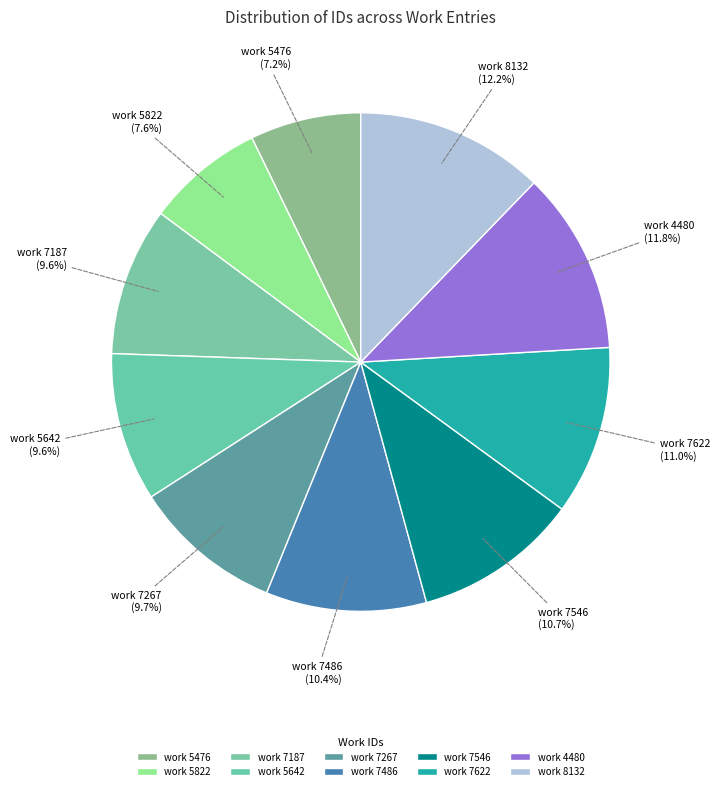

What is the ratio of the value at work 7546 to the value at work 7267?

1.1